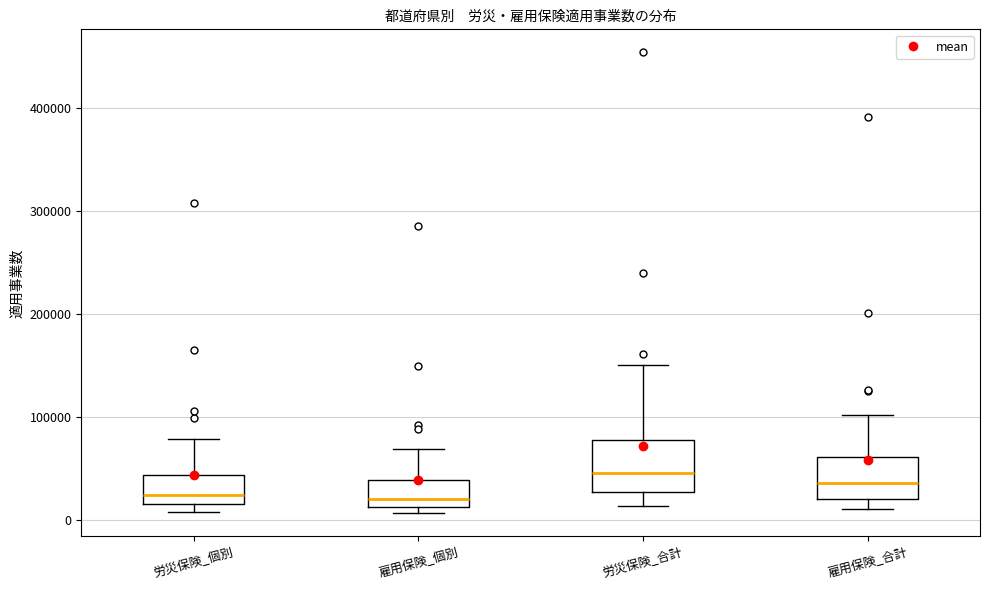

Where is the upper edge of the box for 雇用保険_個別 on the y-axis? The values are not printed on the chart, so give them approximately, as read against the axis.

40000